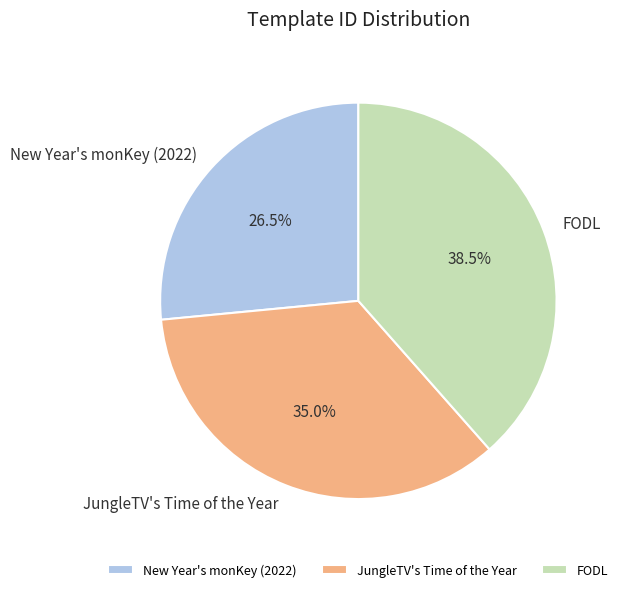

Count the number of slices in the pie.

3